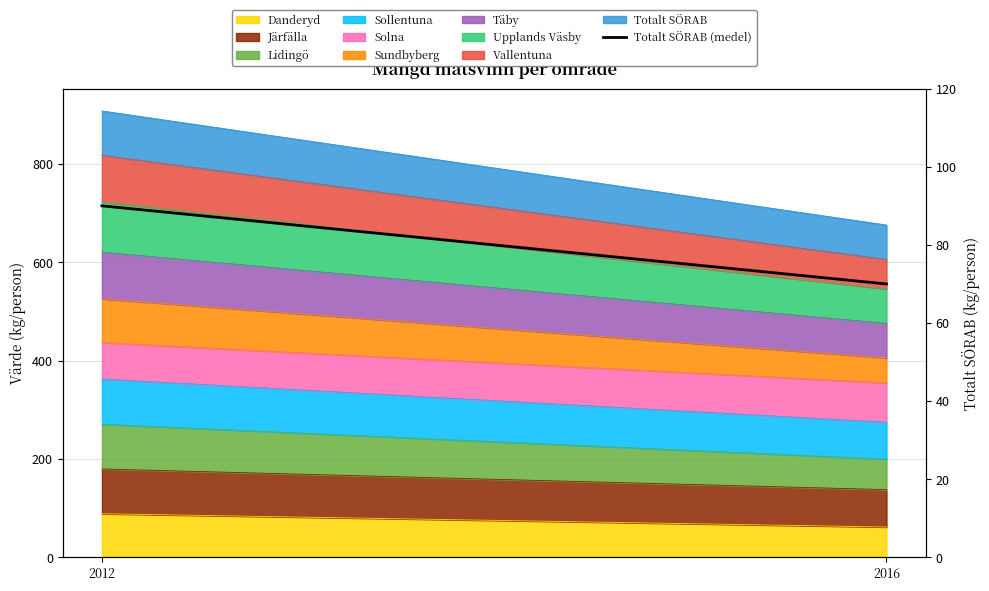

How many data points are less than 90?

1